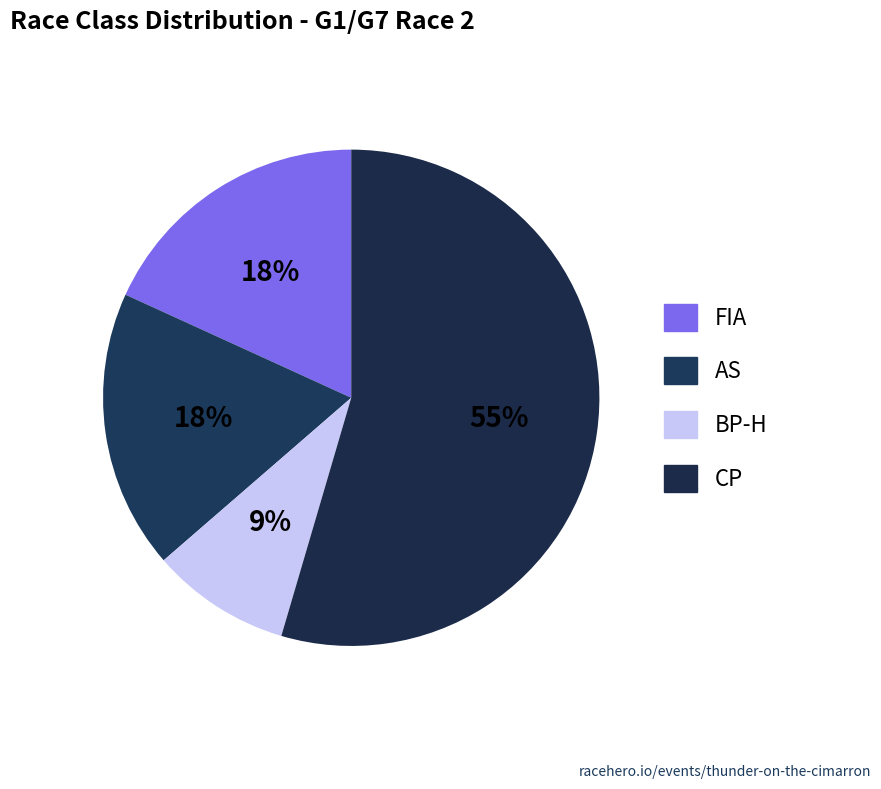

Count the number of slices in the pie.

4